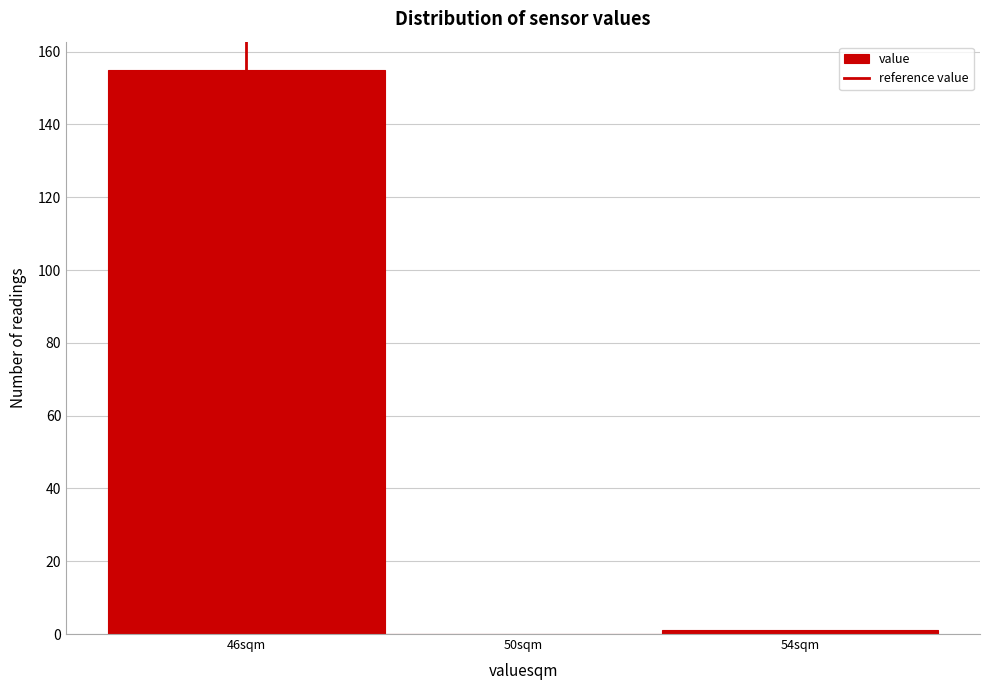

What is the height of the bar covering 44 to 48 on the x-axis? The values are not printed on the chart, so give them approximately, as read against the axis.

156